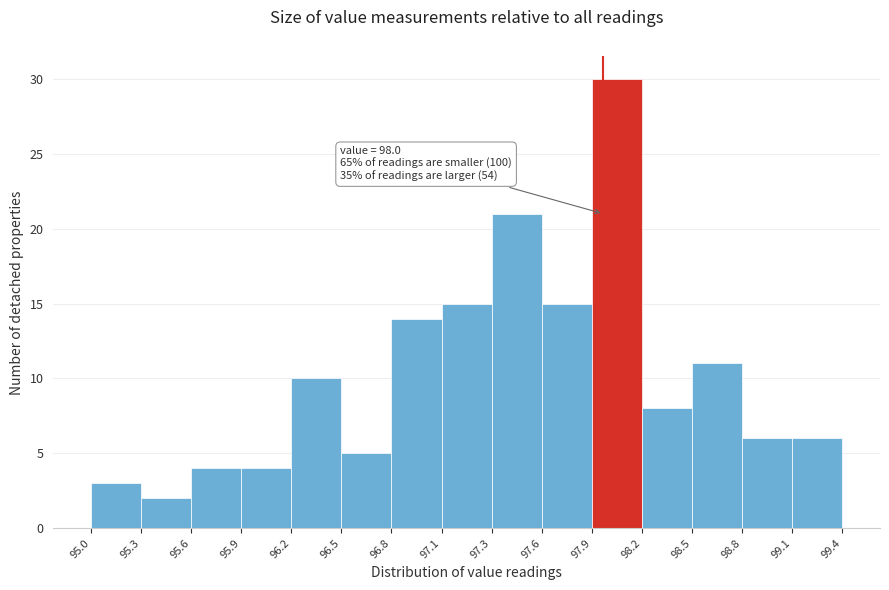

Over which range of the x-axis is the bar tallest?

97.9 to 98.2